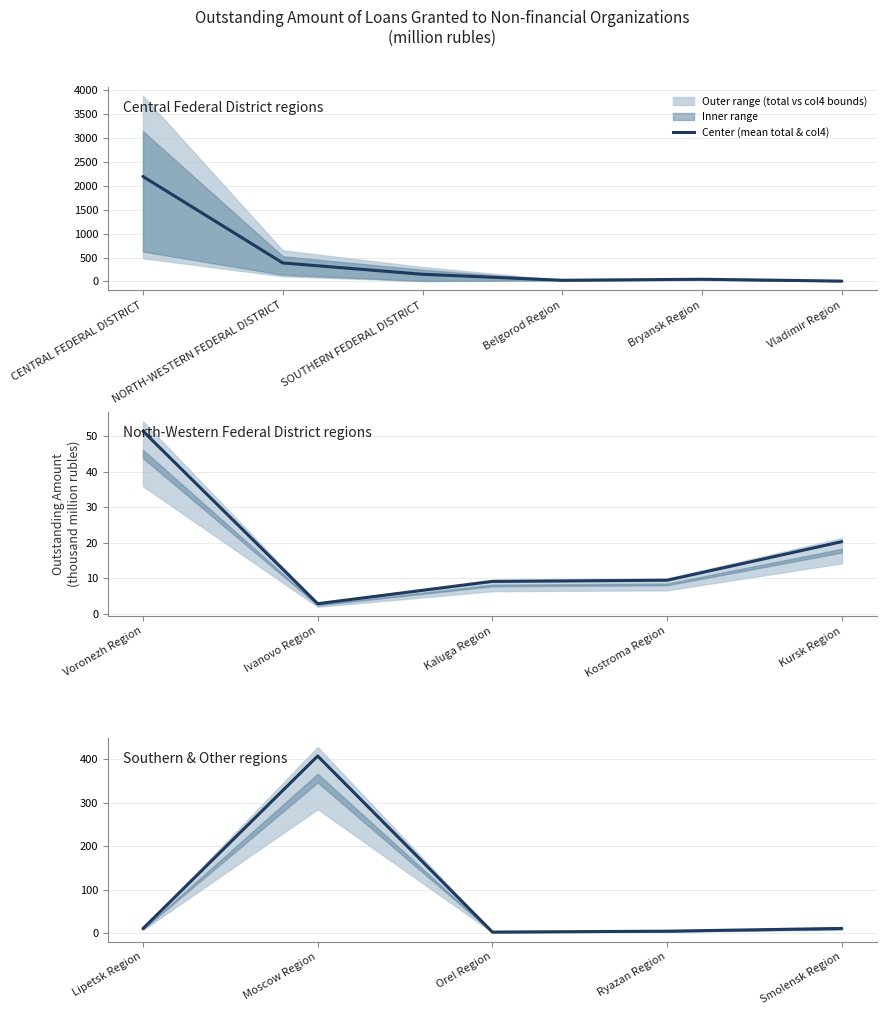

Is it true that the value at Lipetsk Region is 4.5?

False